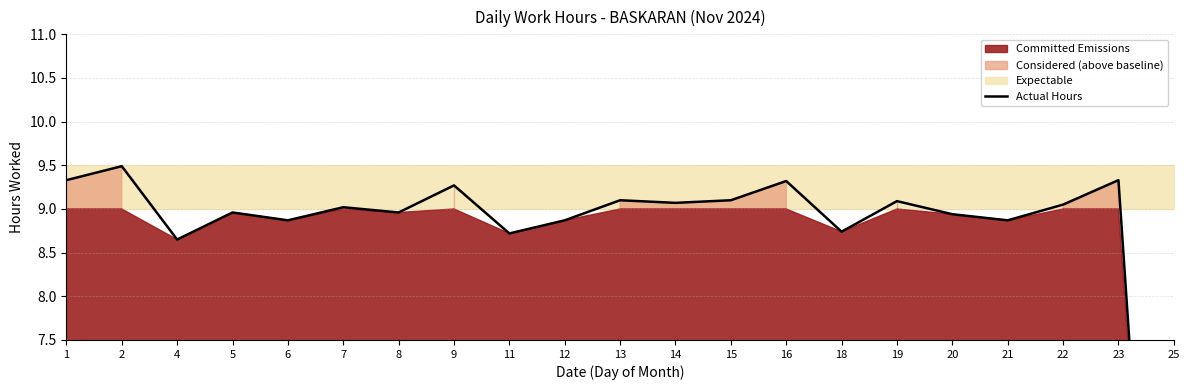

What is the sum of the values at 18 and 23?

18.1